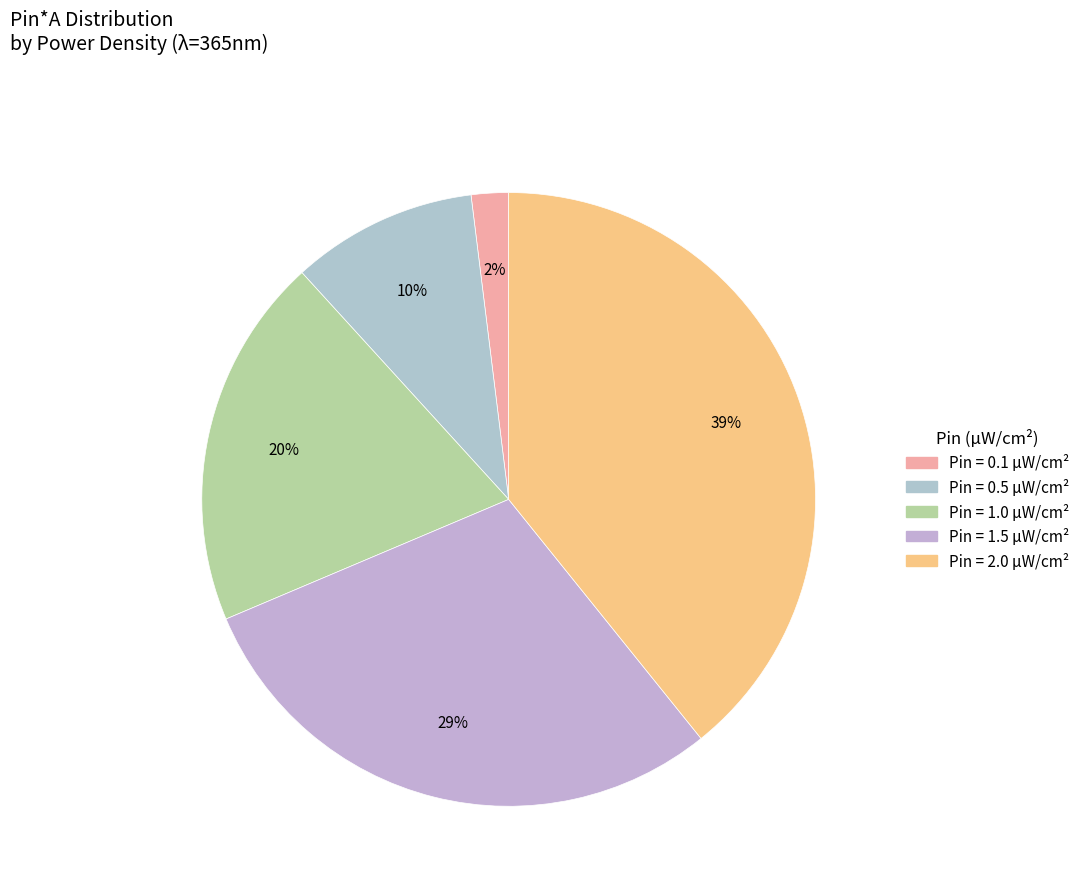

Count the number of slices in the pie.

5